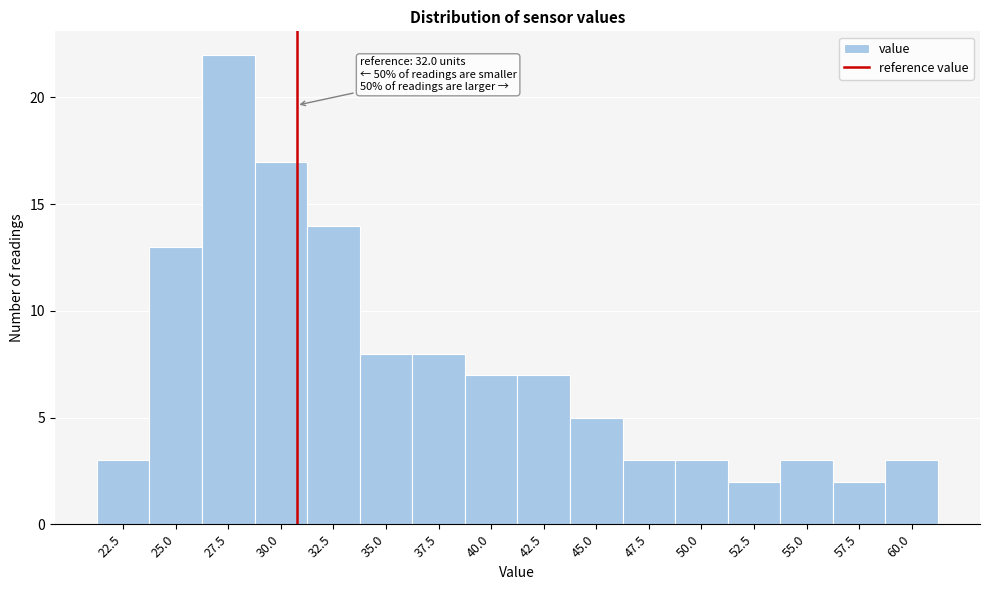

Reading left to right, list all the values displayed in this chart.

3	13	22	17	14	8	8	7	7	5	3	3	2	3	2	3